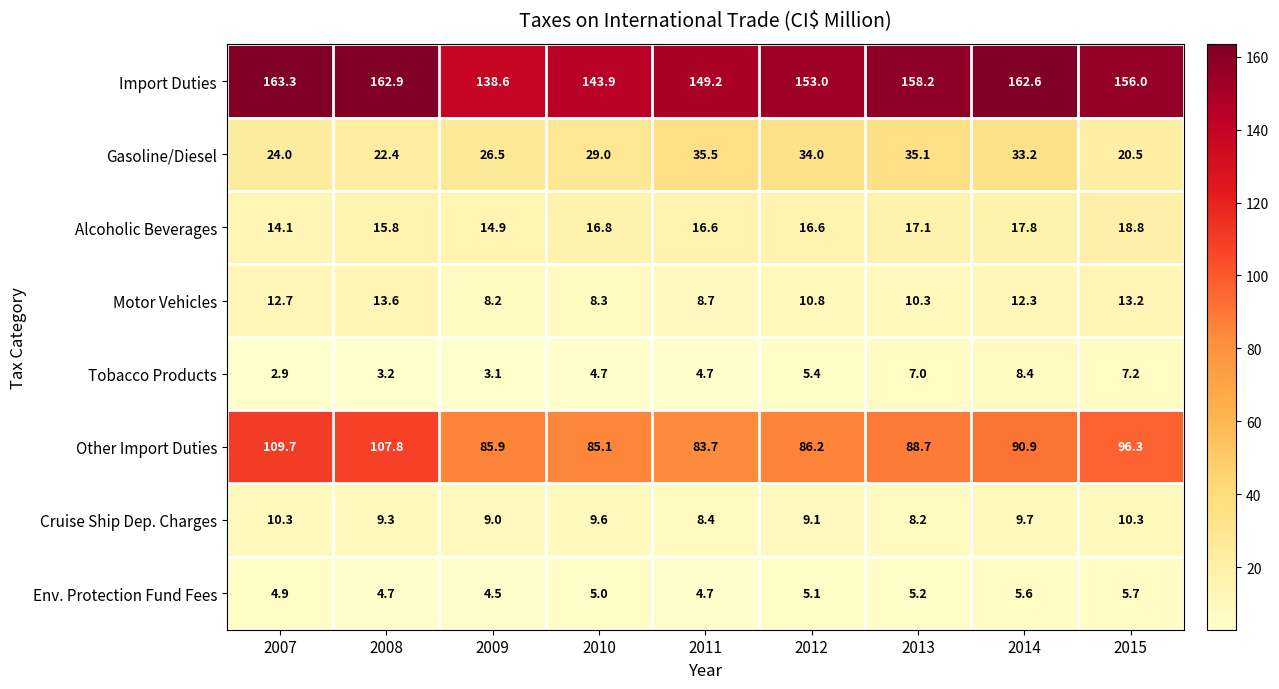

The value of Env. Protection Fund Fees at 2011 is 7.1. True or false?

False